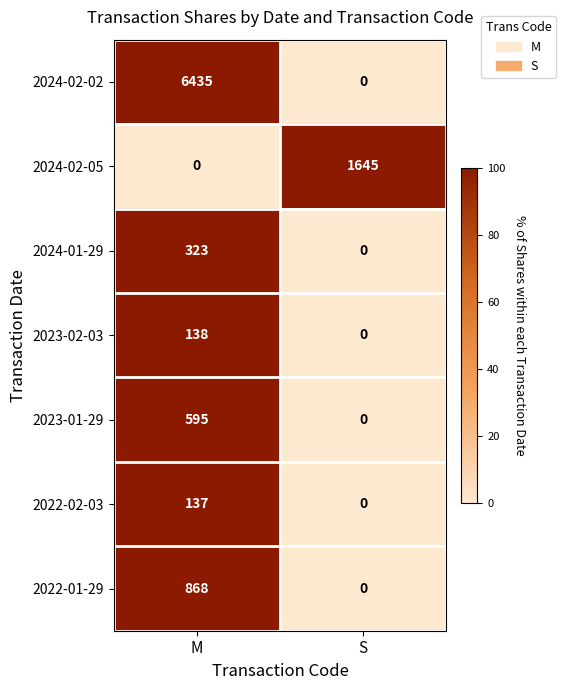

Between M and S, which series saw the biggest shift?

2024-02-02